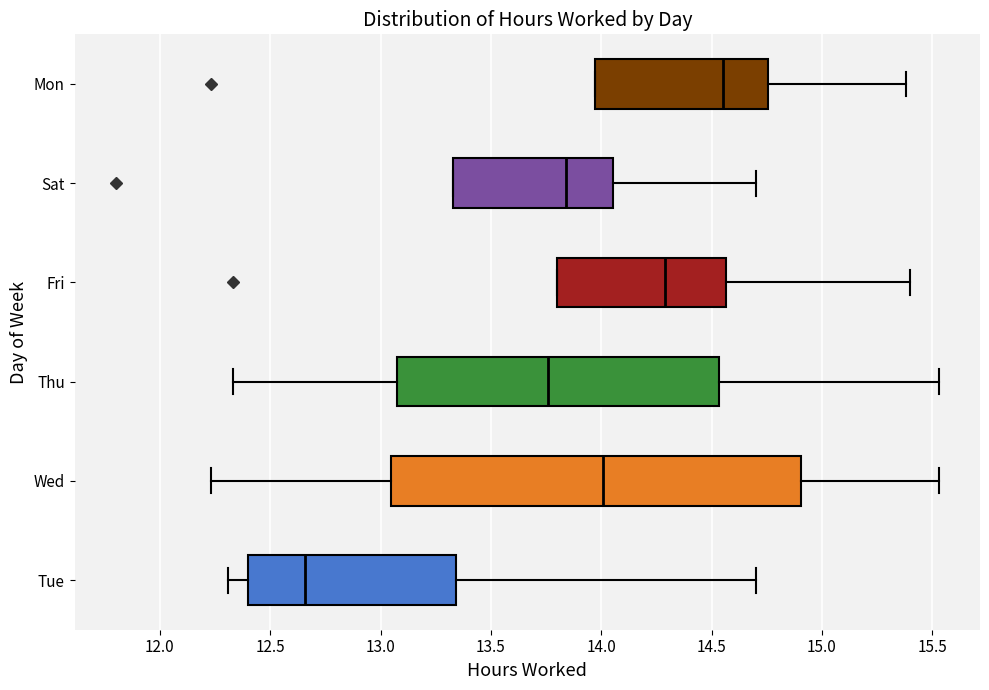

Reading bottom to top, read every box against the x-axis: the position of its median line, the range the box covers, and the ends of its whiskers. The values are not printed on the chart, so give them approximately, as read against the axis.

Tue: median 12.65, box 12.40 to 13.35, whiskers 12.30 to 14.70
Wed: median 14.00, box 13.05 to 14.90, whiskers 12.25 to 15.55
Thu: median 13.75, box 13.05 to 14.55, whiskers 12.35 to 15.55
Fri: median 14.30, box 13.80 to 14.55, whiskers 13.80 to 15.40
Sat: median 13.85, box 13.35 to 14.05, whiskers 13.35 to 14.70
Mon: median 14.55, box 13.95 to 14.75, whiskers 13.95 to 15.40